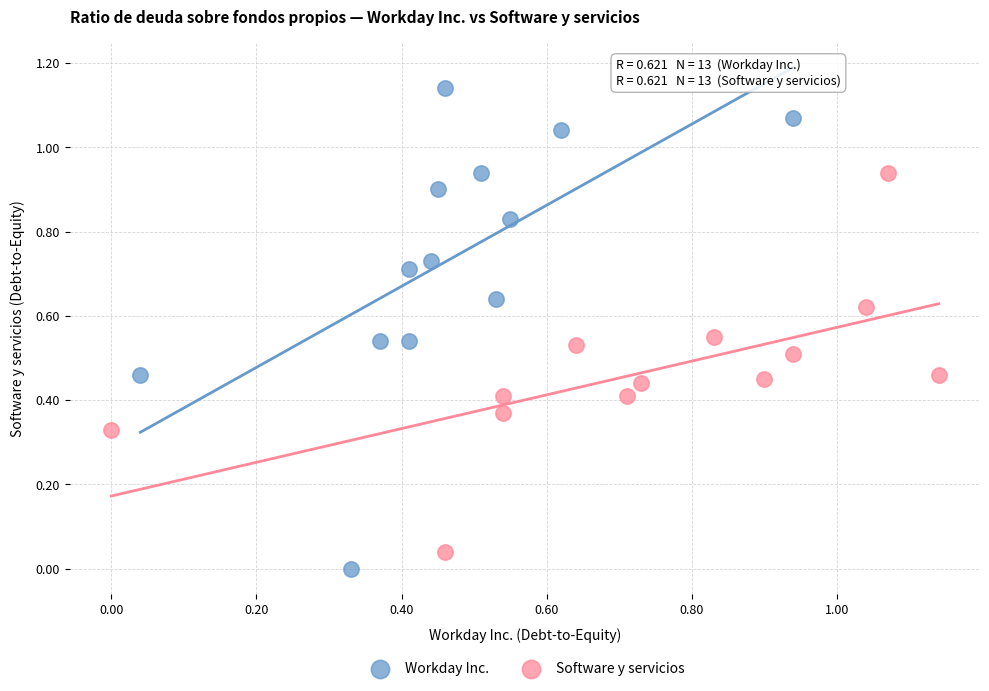

What are all the series names shown in the legend?

Workday Inc., Software y servicios